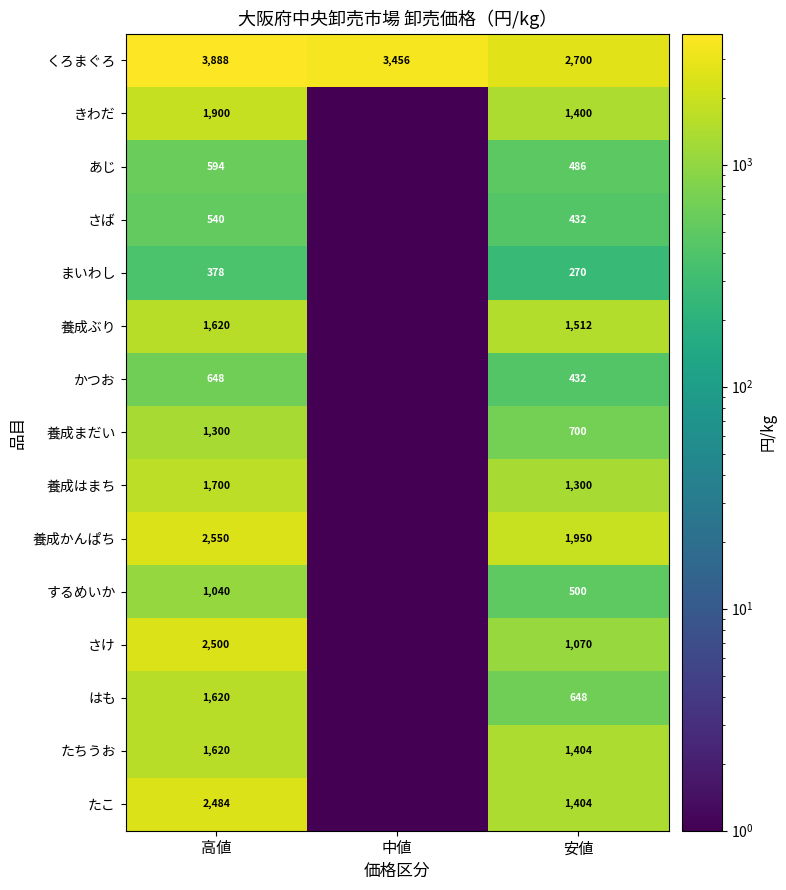

What is the total value across all series at 安値?

16208